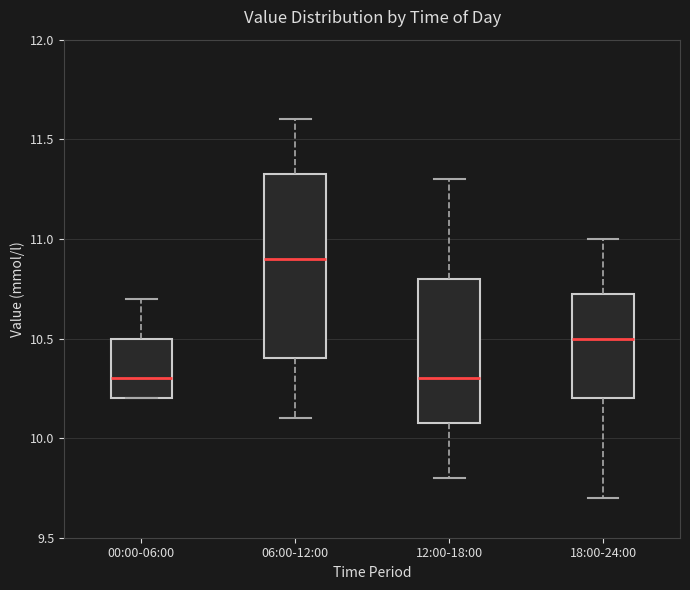

Reading left to right, read every box against the y-axis: the position of its median line, the range the box covers, and the ends of its whiskers. The values are not printed on the chart, so give them approximately, as read against the axis.

00:00-06:00: median 10.30, box 10.20 to 10.50, whiskers 10.20 to 10.70
06:00-12:00: median 10.90, box 10.40 to 11.35, whiskers 10.10 to 11.60
12:00-18:00: median 10.30, box 10.10 to 10.80, whiskers 9.80 to 11.30
18:00-24:00: median 10.50, box 10.20 to 10.75, whiskers 9.70 to 11.00